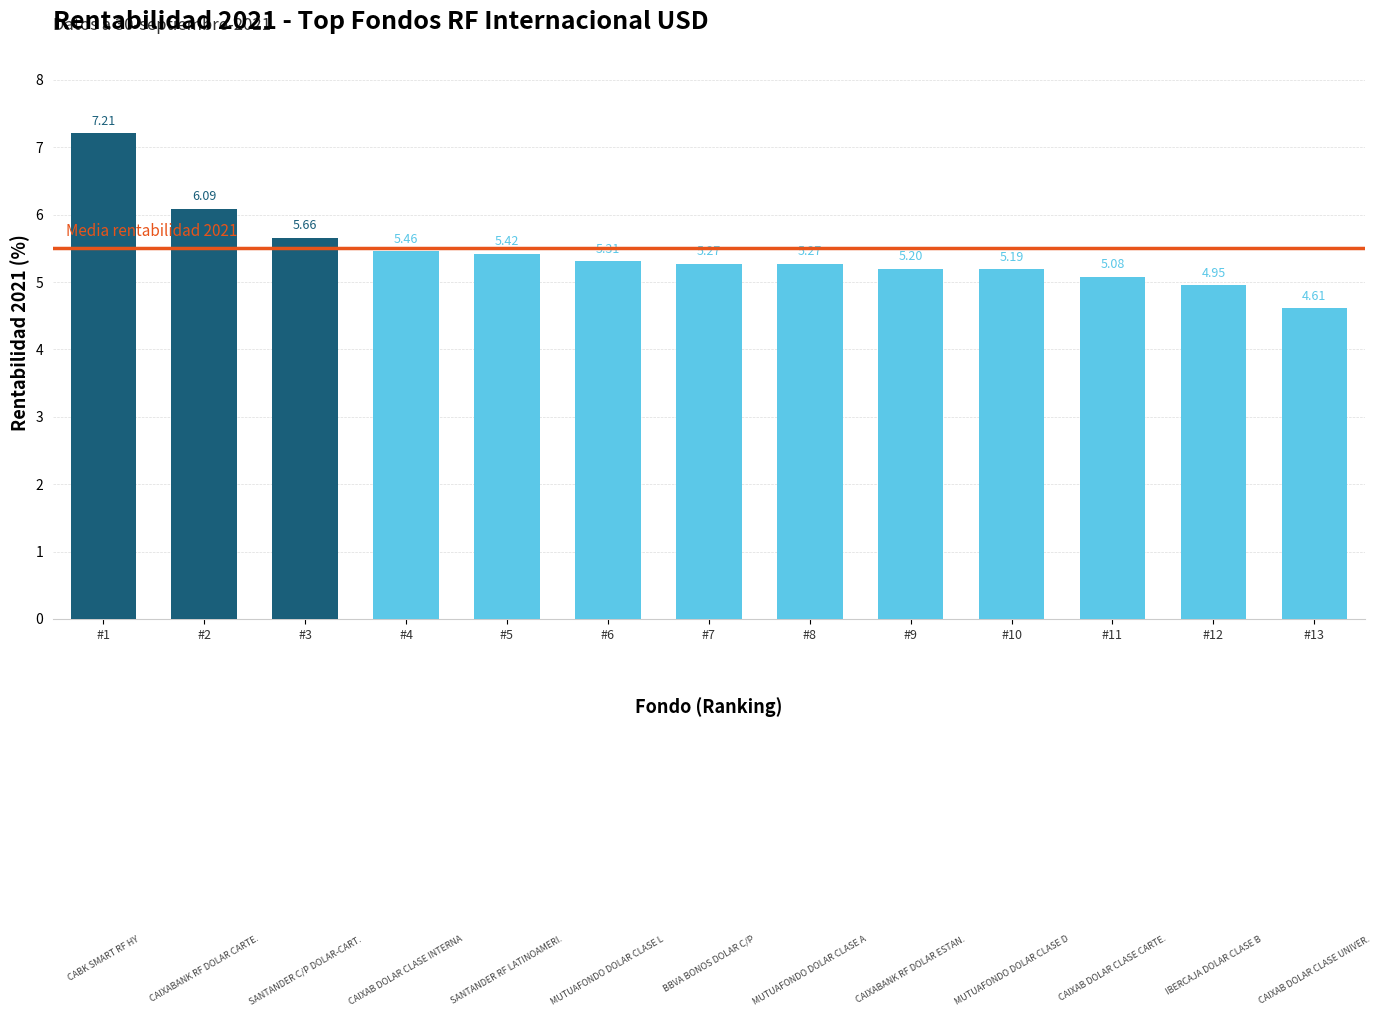

What is the change in value from #5 to #11?

-0.3